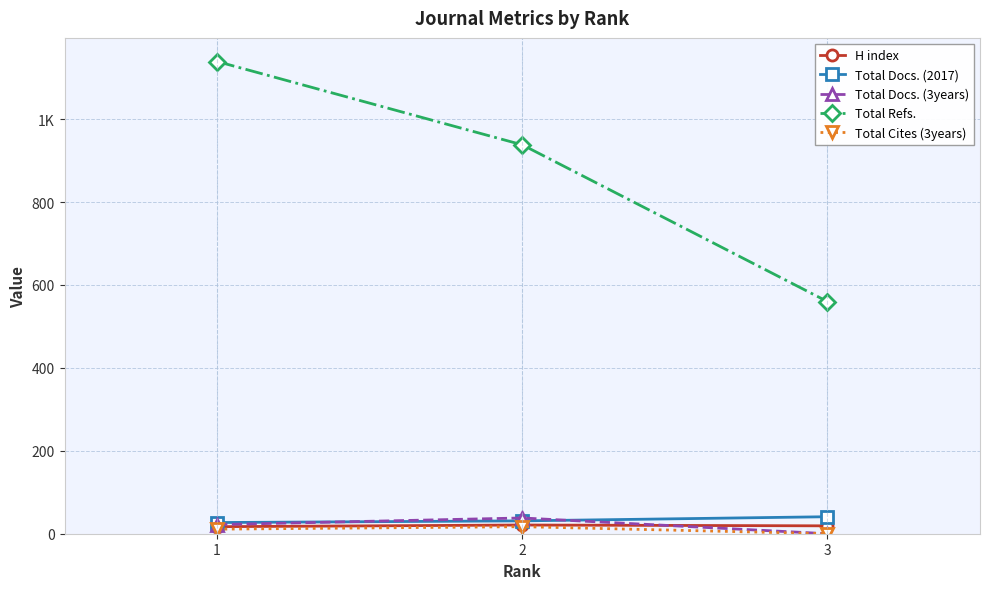

What are all the series names shown in the legend?

H index, Total Docs. (2017), Total Docs. (3years), Total Refs., Total Cites (3years)